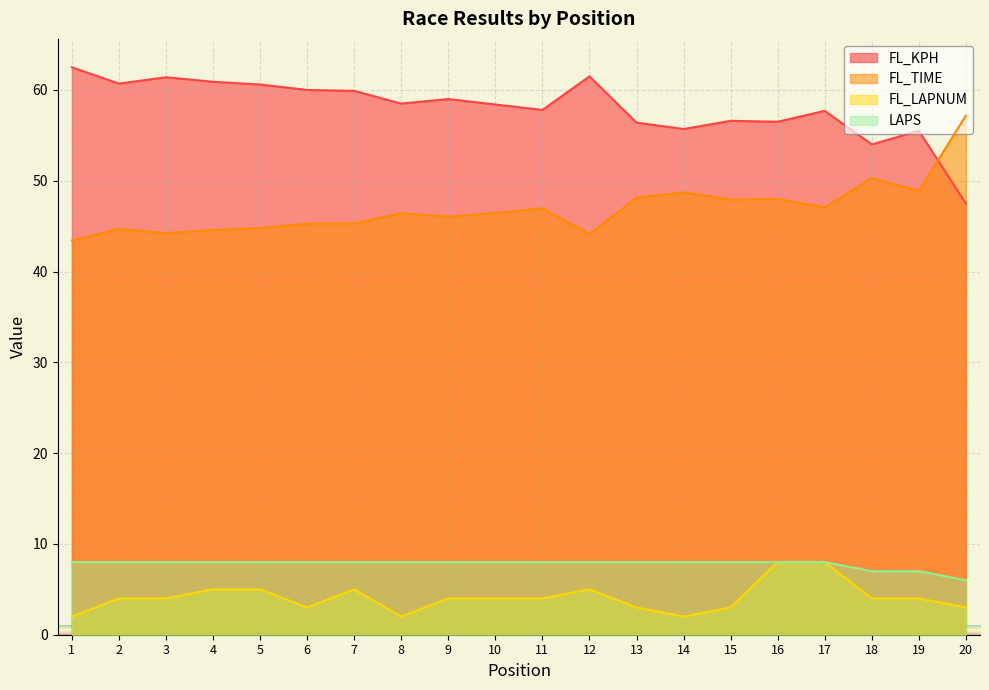

How many lines are shown in the chart?

4